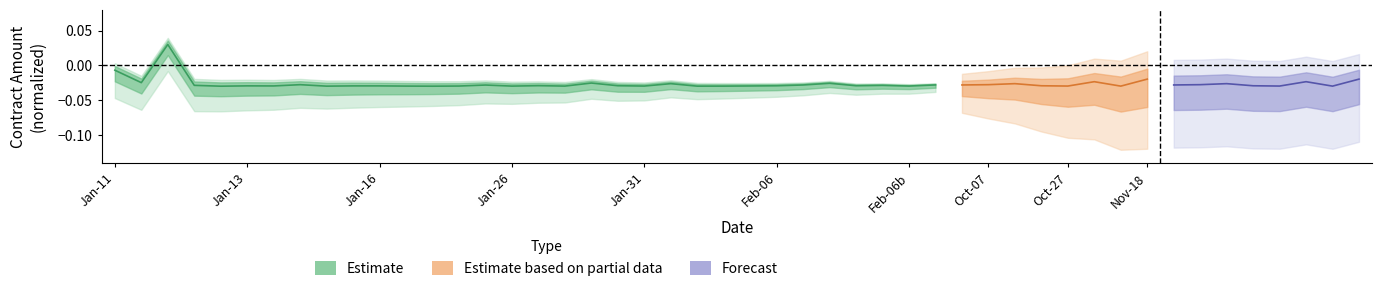

Count the values in the range 0 to 1.

1